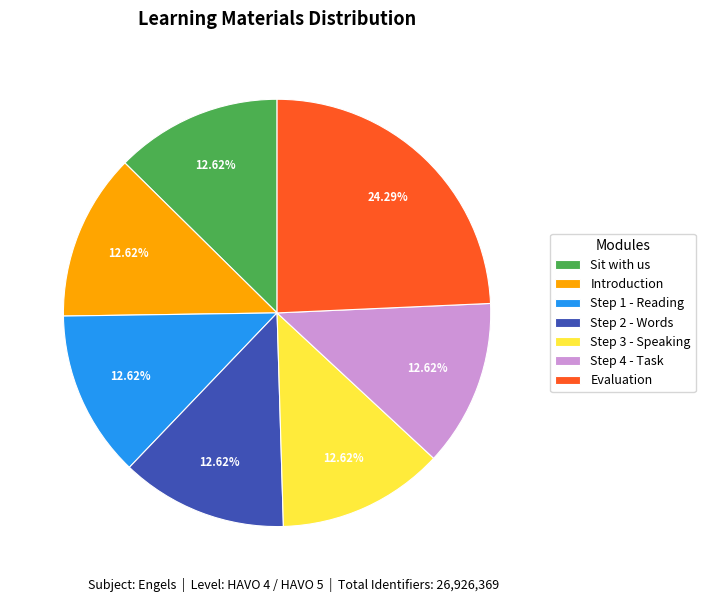

Combined, what portion of the pie is Introduction and Step 4 - Task?

25.2%